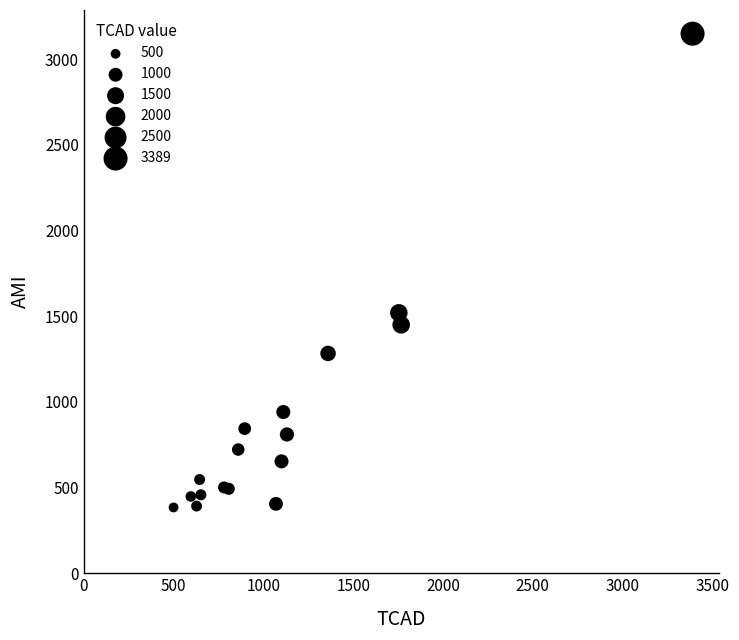

What Y value in the scatter plot is closest to 1766?

1520